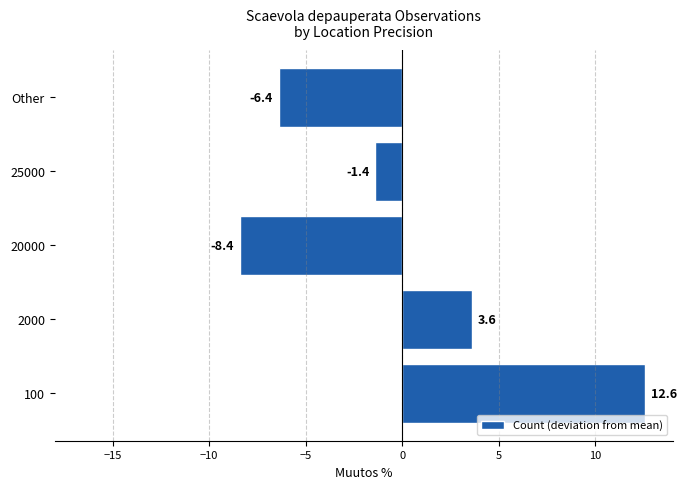

Is it true that the value at 2000 is 3.6?

True